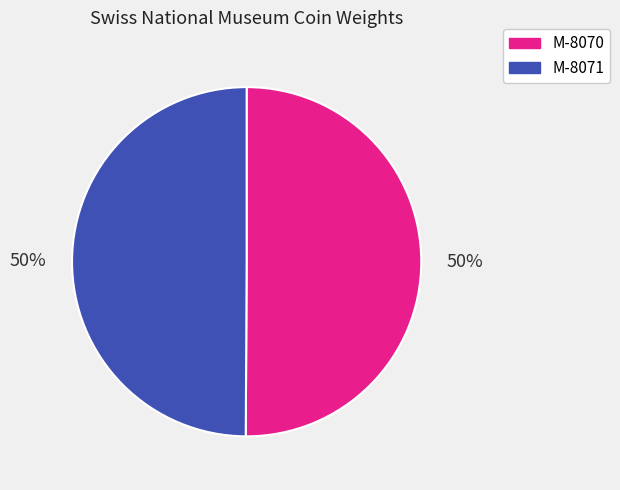

Is it true that M-8070 is 50% of the pie?

True